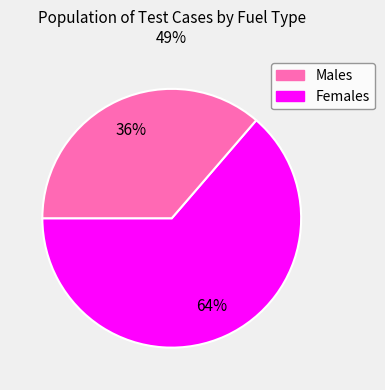

To the nearest percent, what is the average slice percentage?

50%